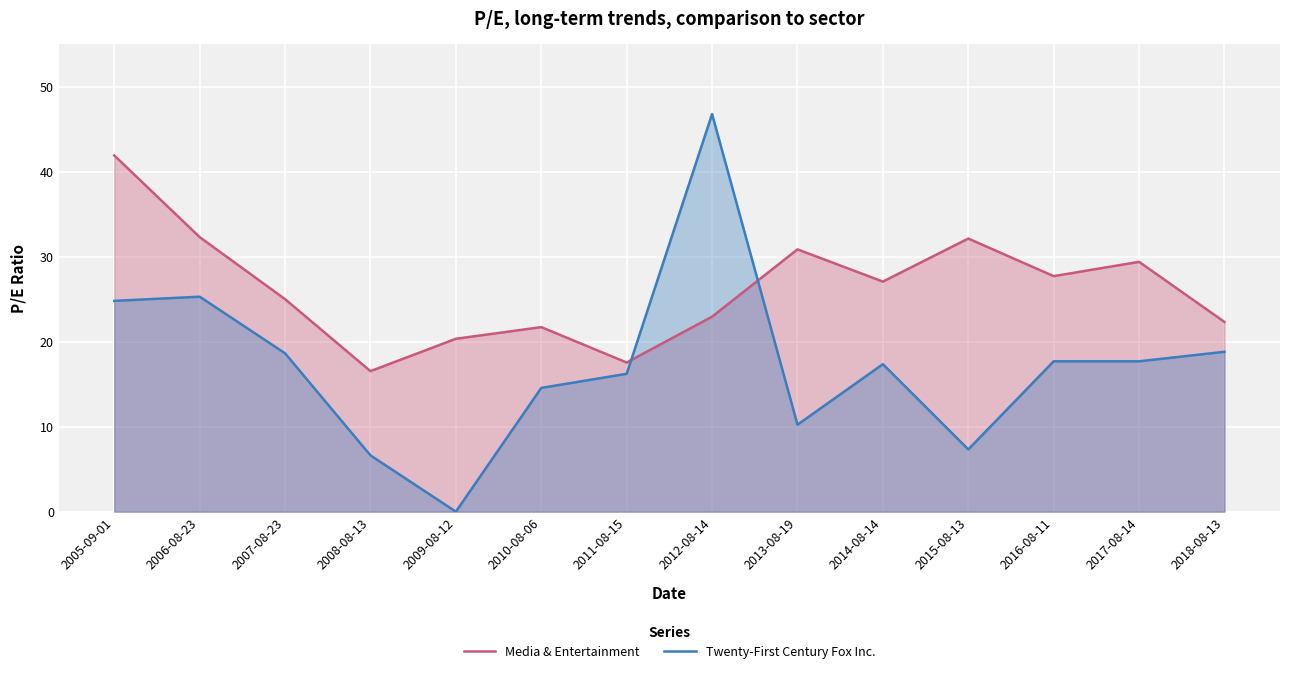

After their last crossing, which series has the higher values: Media & Entertainment or Twenty-First Century Fox Inc.?

Media & Entertainment